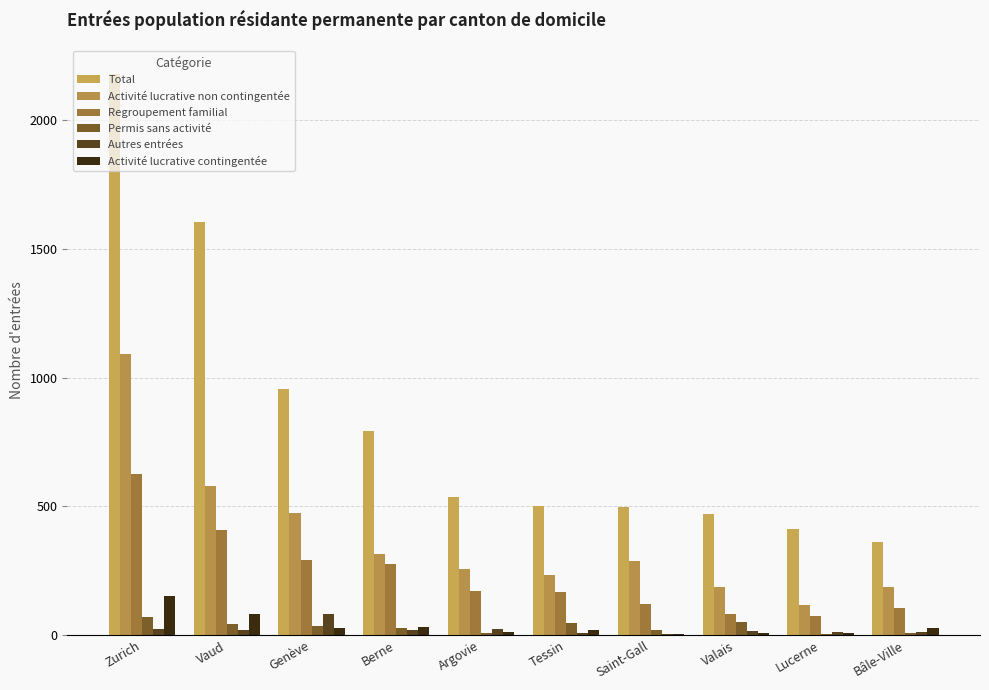

Is the value of Activité lucrative contingentée at Saint-Gall greater than the value of Activité lucrative non contingentée at Lucerne?

No